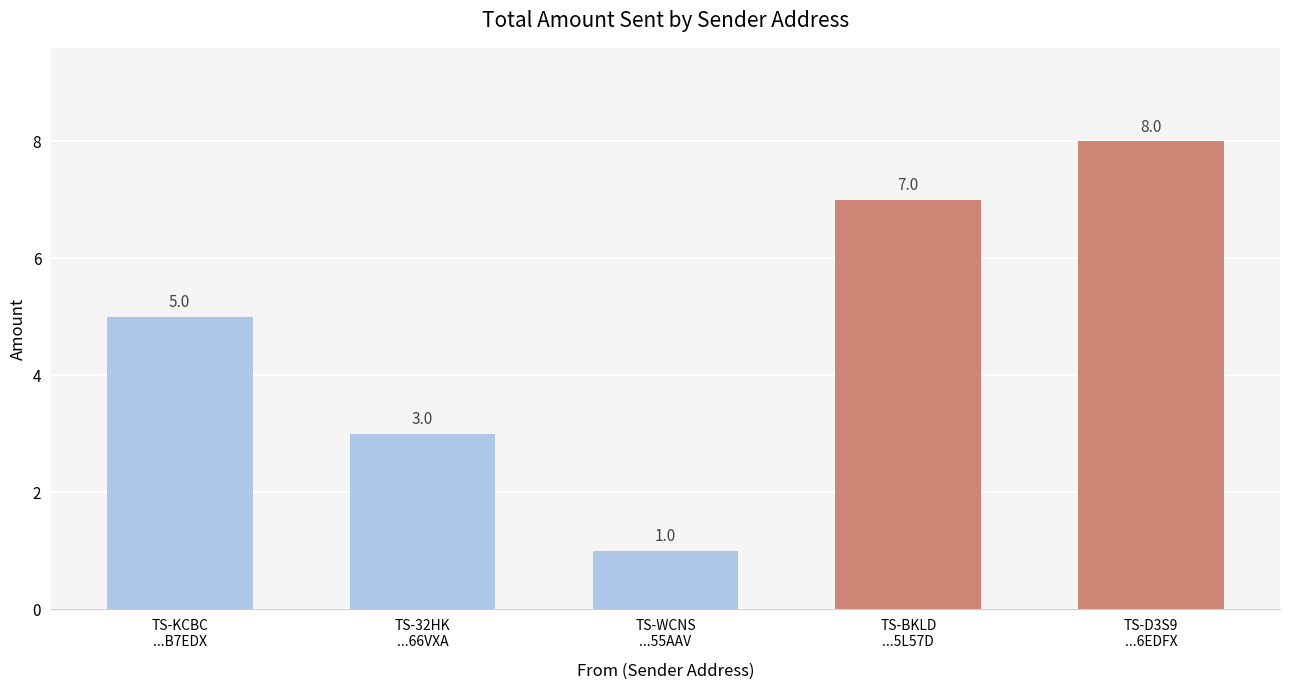

What is the ratio of the value at TS-BKLD
...5L57D to the value at TS-KCBC
...B7EDX?

1.4